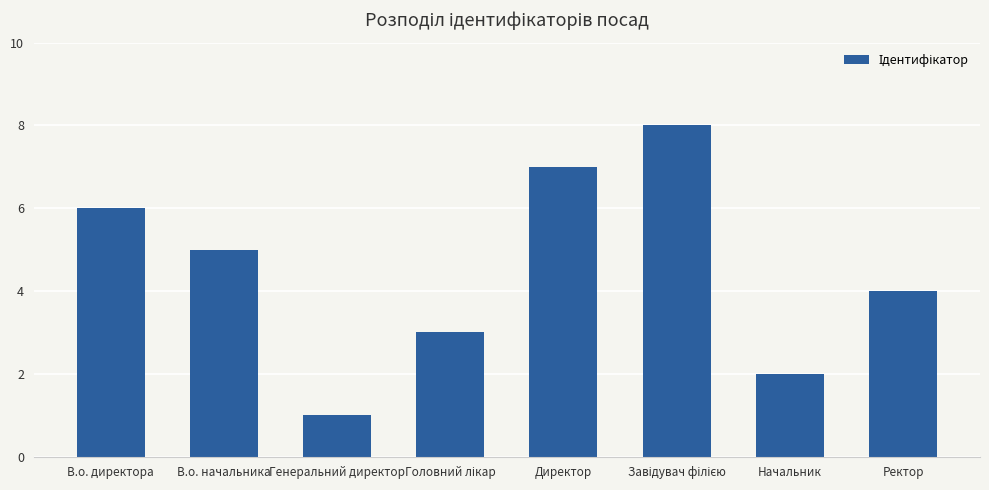

How many categories are shown in the chart?

8